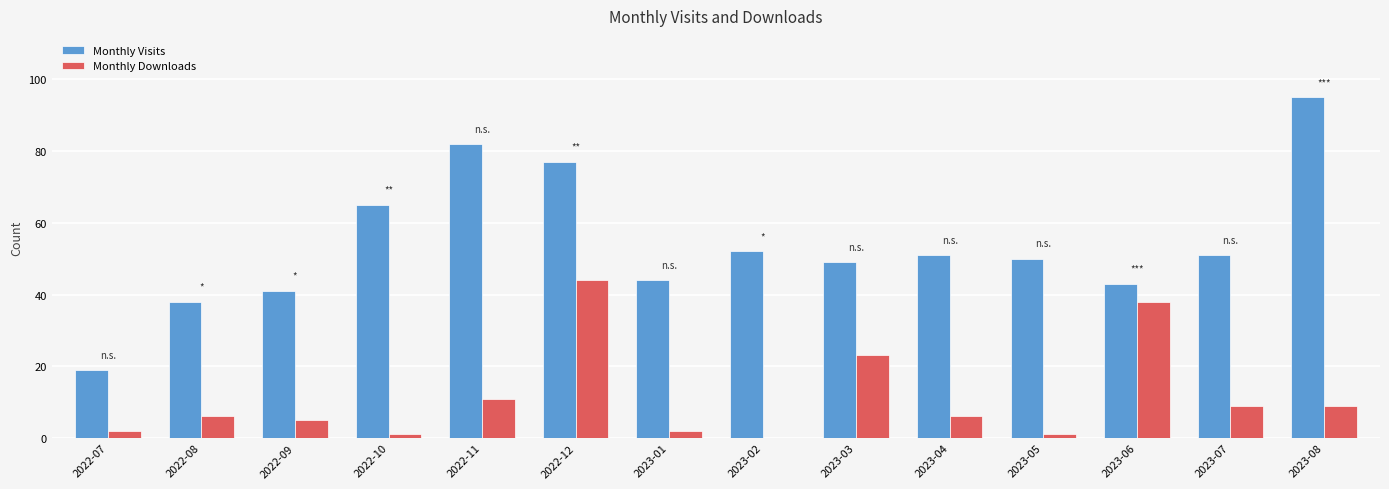

What is the sum of the Monthly Downloads values at 2023-07 and 2022-11?

20